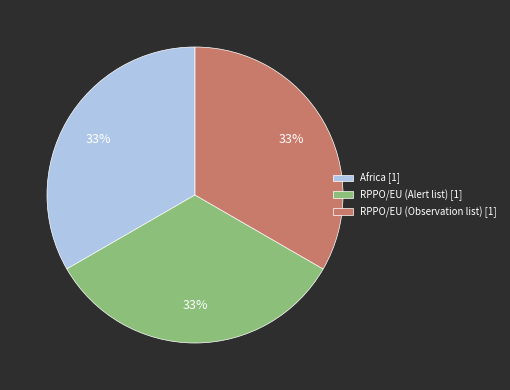

What is the ratio of the value at RPPO/EU (Observation list) [1] to the value at Africa [1]?

1.0